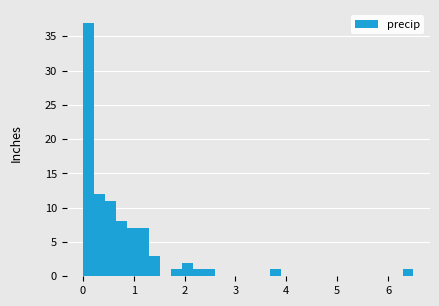

Around what value on the x-axis is the tallest bar? Give the approximate position of its centre, as read against the axis.

0.1